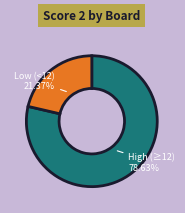

Is there any slice that represents more than half of the pie?

Yes